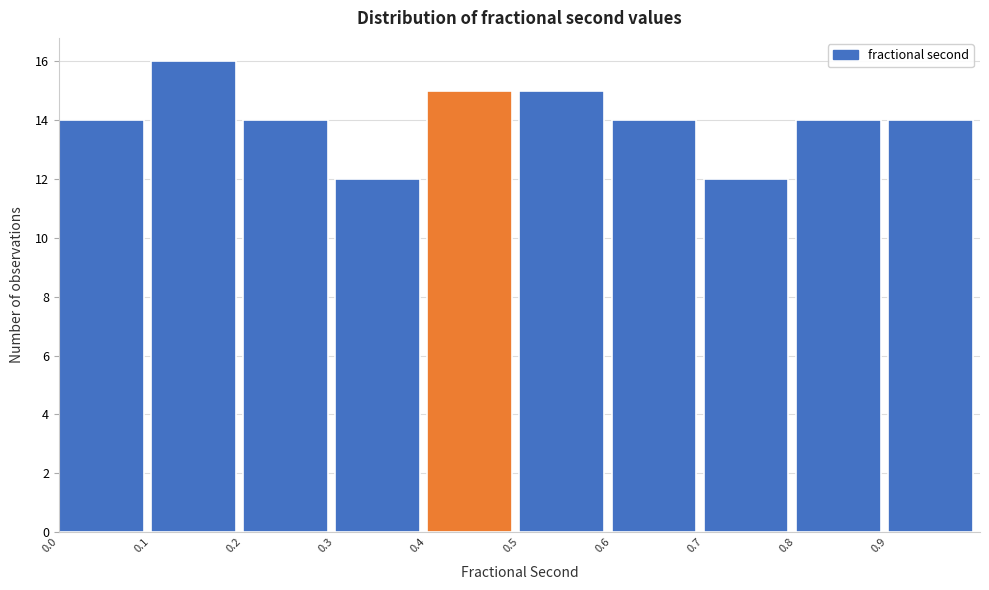

Reading left to right, transcribe this chart: for each bar, give the range it covers on the x-axis and its height. The values are not printed on the chart, so give them approximately, as read against the axis.

0.0 to 0.1: 14
0.1 to 0.2: 16
0.2 to 0.3: 14
0.3 to 0.4: 12
0.4 to 0.5: 15
0.5 to 0.6: 15
0.6 to 0.7: 14
0.7 to 0.8: 12
0.8 to 0.9: 14
0.9 to 1.0: 14